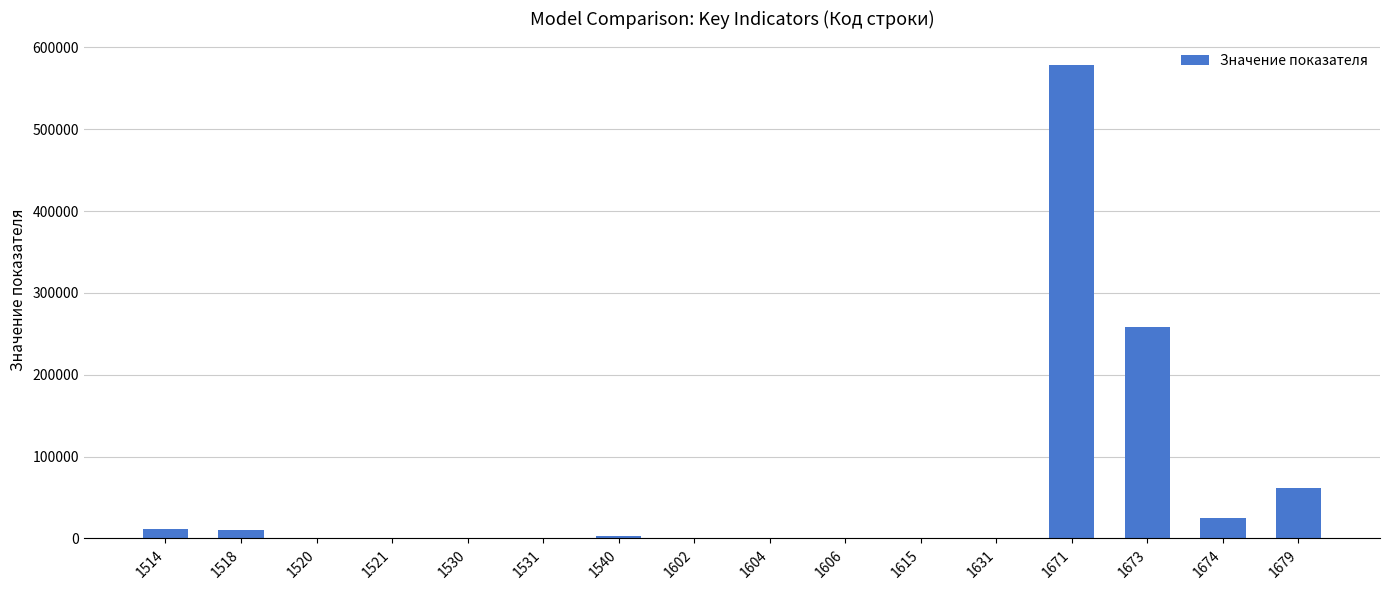

What is the greatest value displayed?

578523